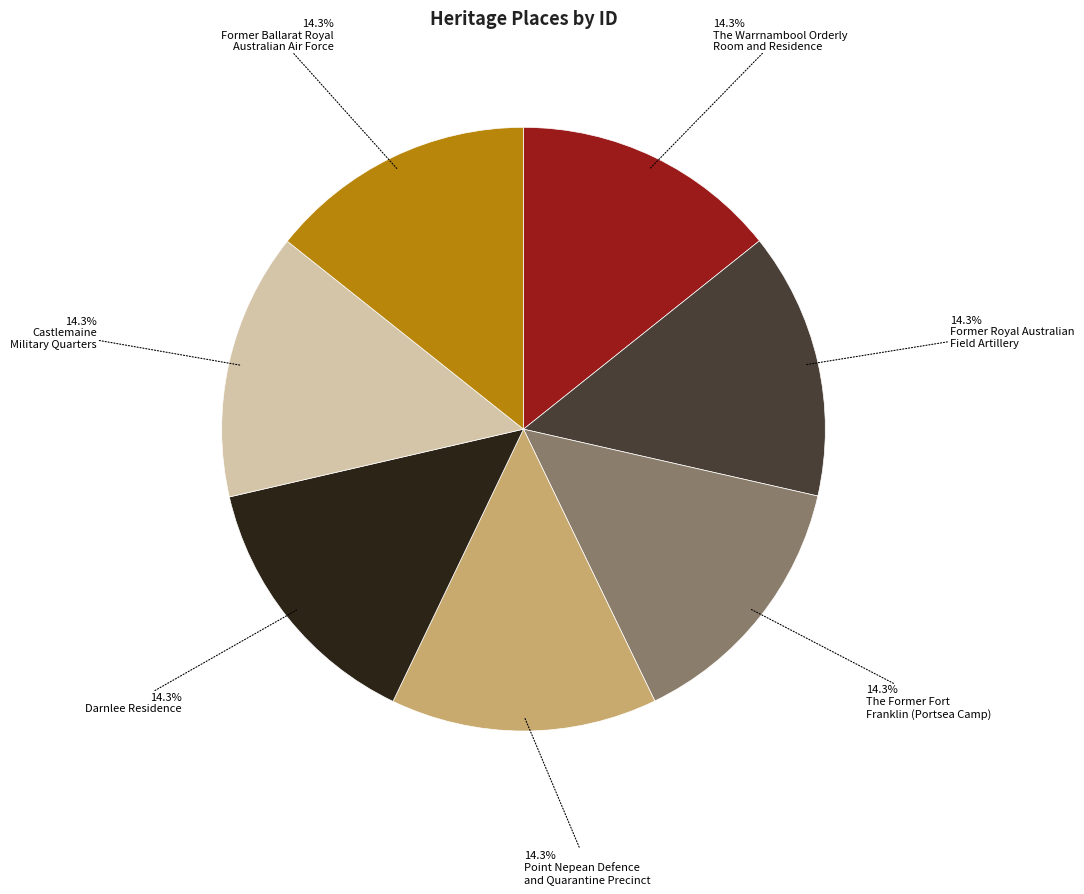

Does any single category account for the majority?

No